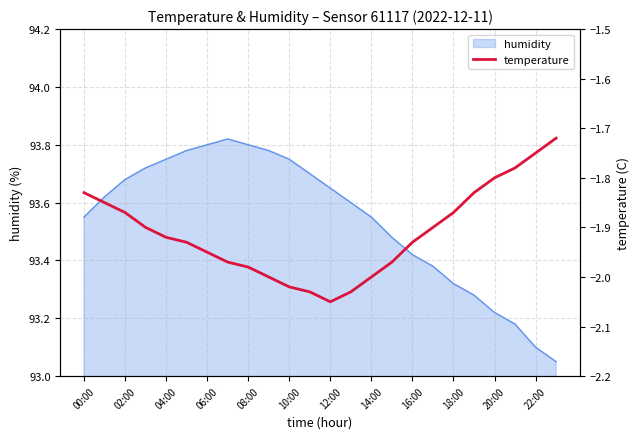

True or false: humidity has a value of 53.3 at 10:00.

False